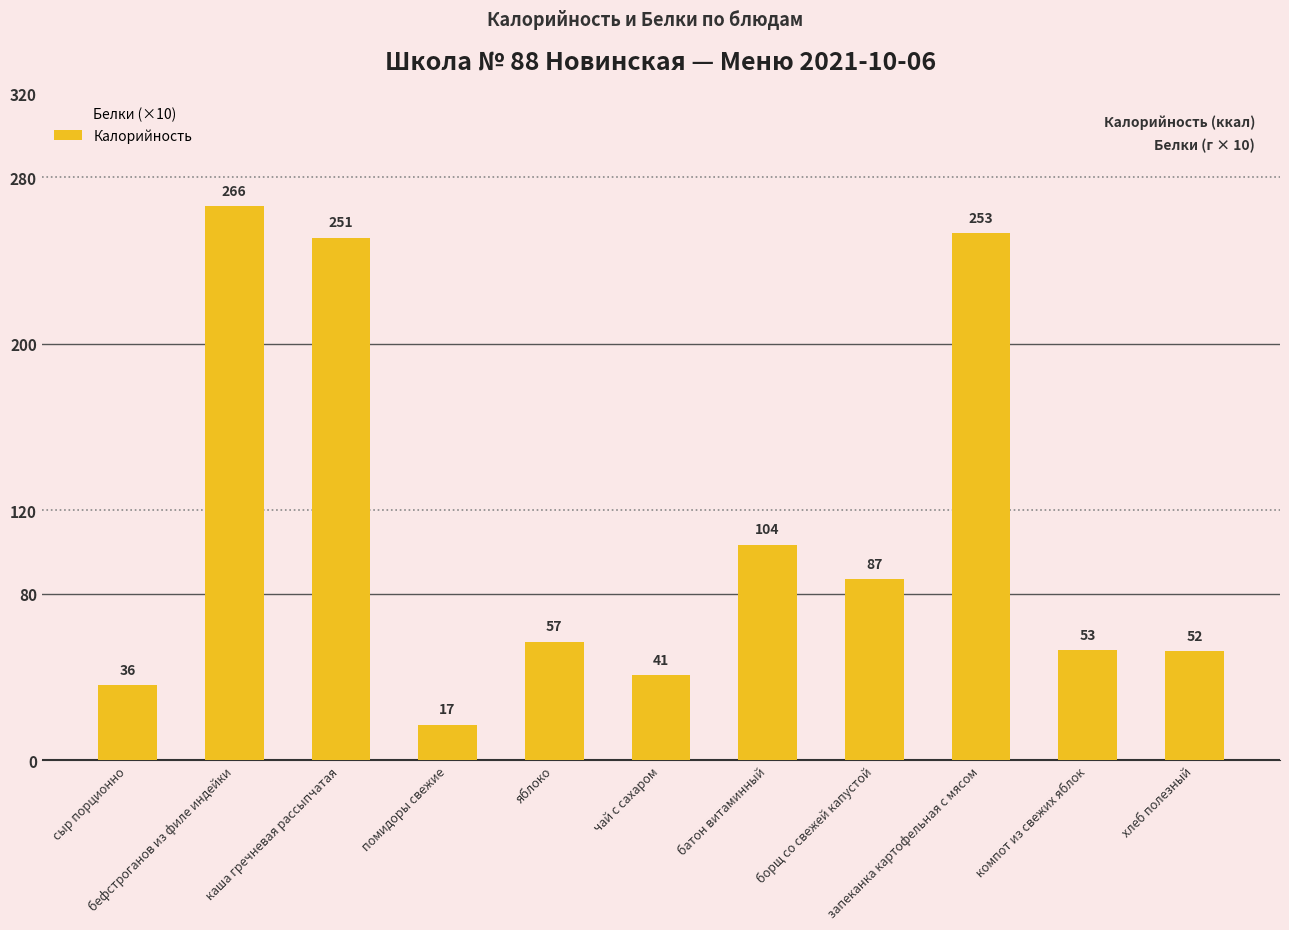

How many values in the Калорийность series are below 57?

5